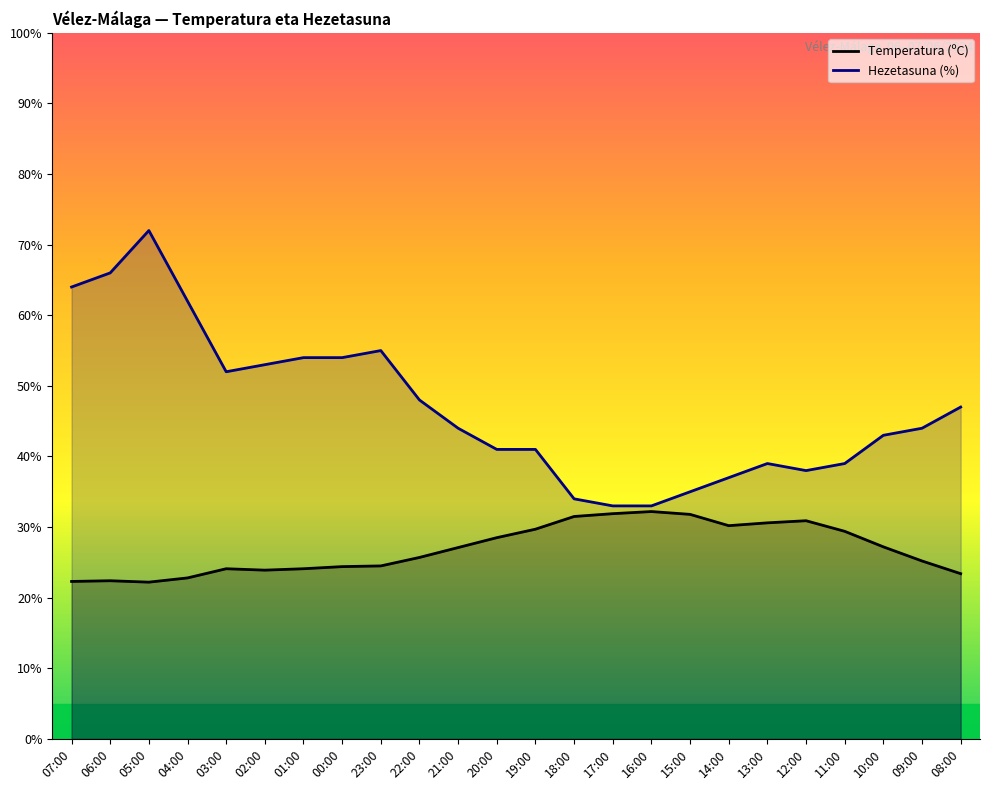

What value does the Hezetasuna (%) series have at 12:00?

38.0